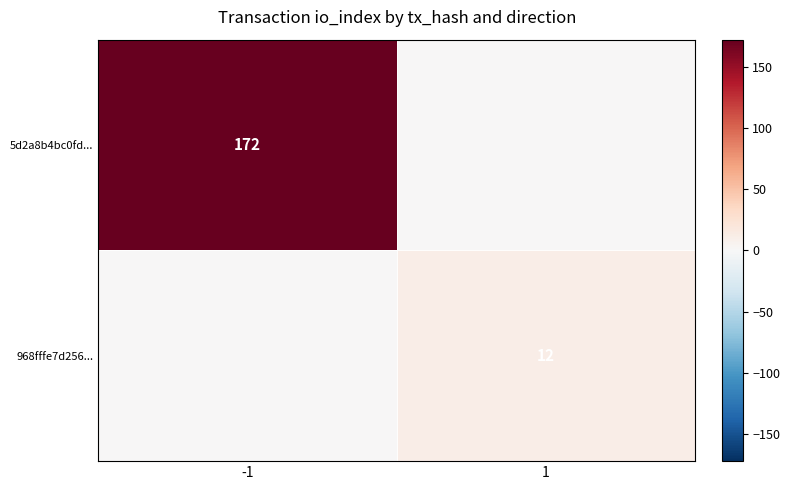

The 968fffe7d256... series shows 12 at 1. True or false?

True